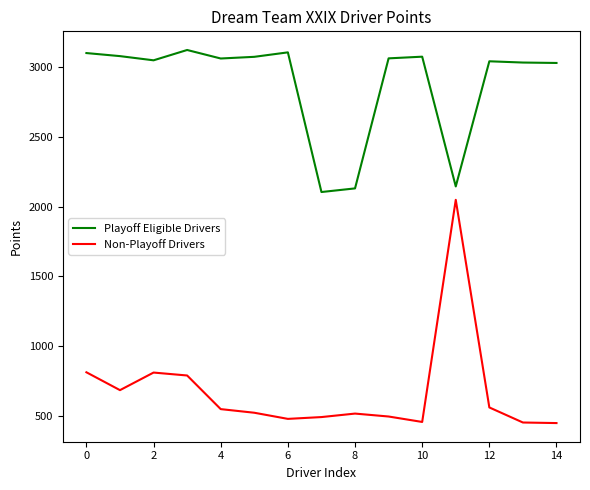

Which series has the largest range (max minus min)?

Non-Playoff Drivers